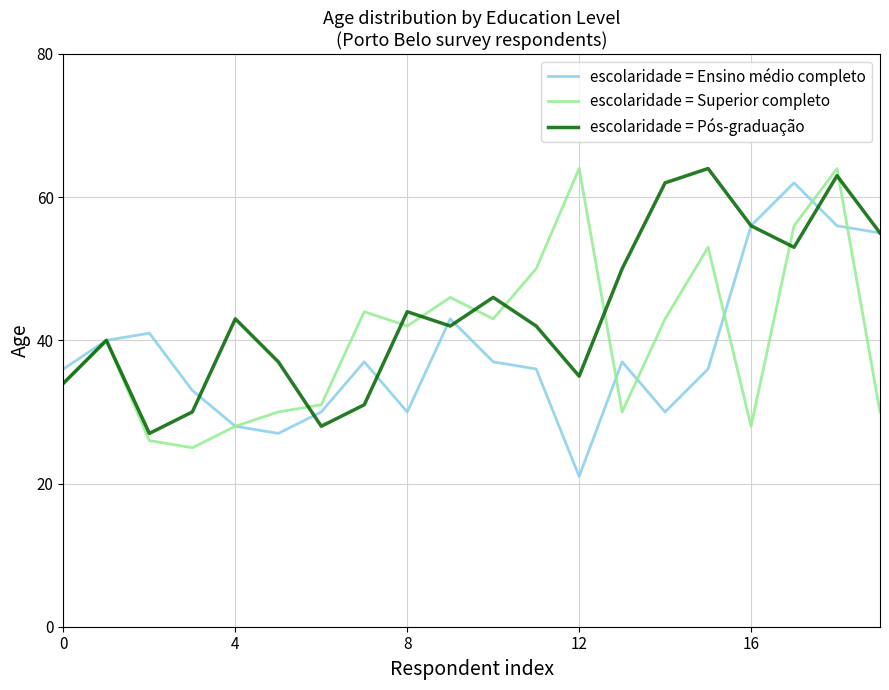

What is the maximum value for escolaridade = Superior completo?

64